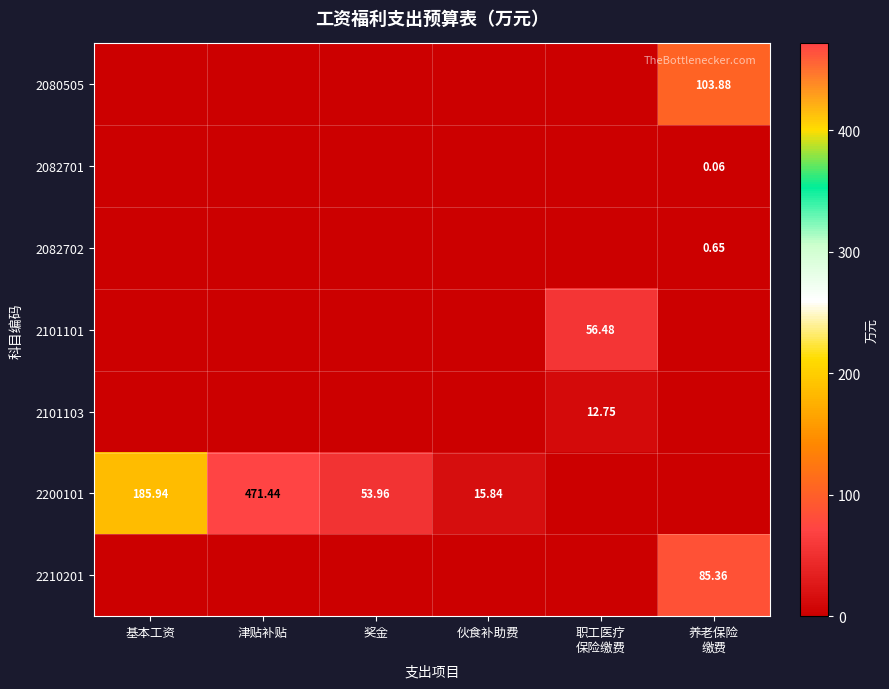

What is the difference between the 2200101 values at 奖金 and 伙食补助费?

38.1